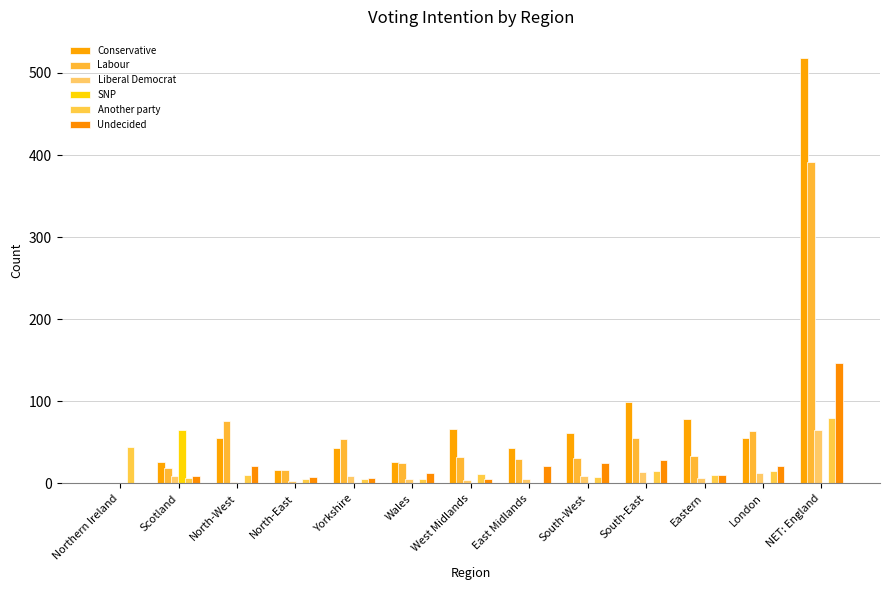

At how many categories does at least one series exceed 158?

1